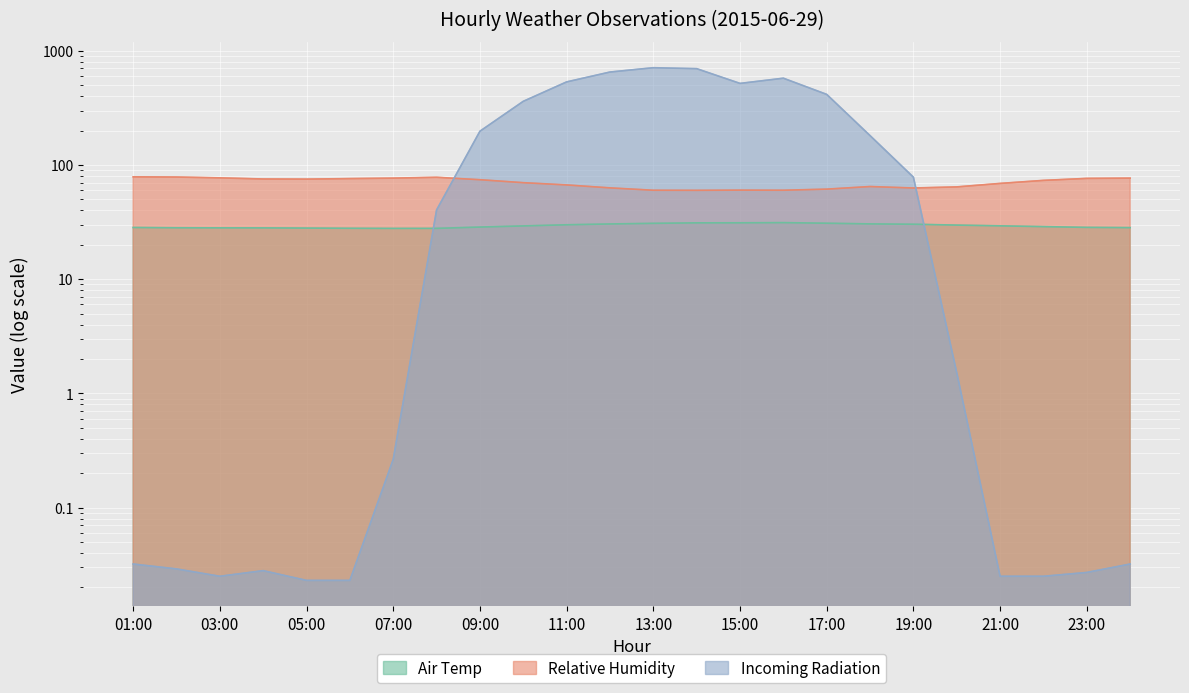

What are all the series names shown in the legend?

Air Temp, Relative Humidity, Incoming Radiation